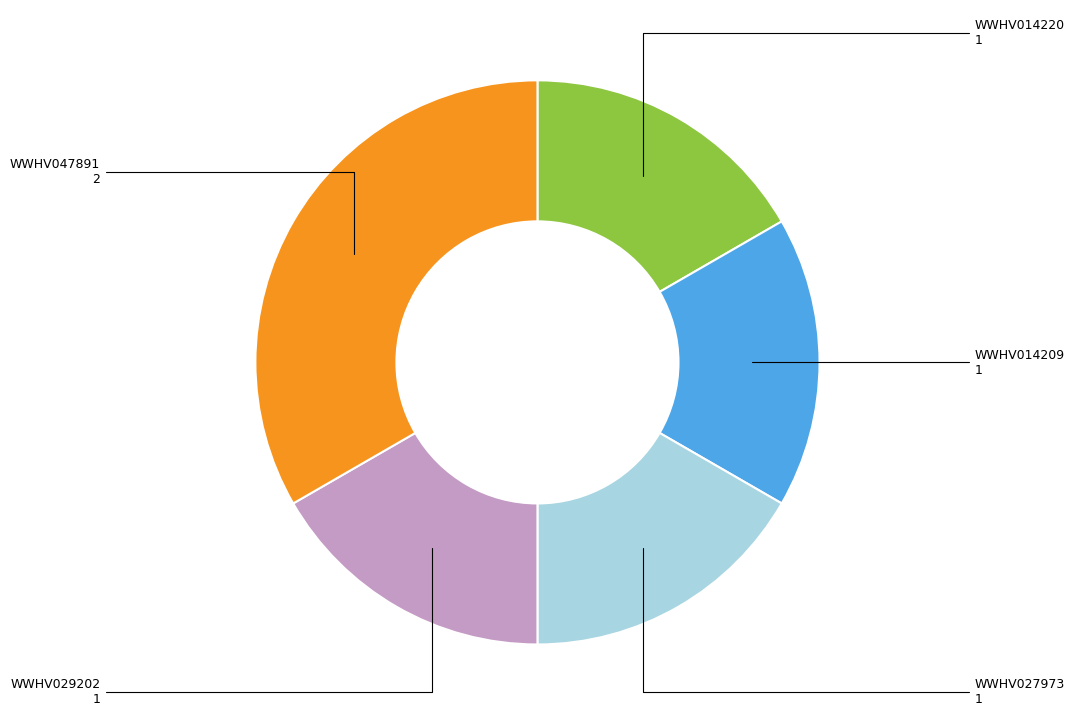

How many slices are in this pie chart?

5